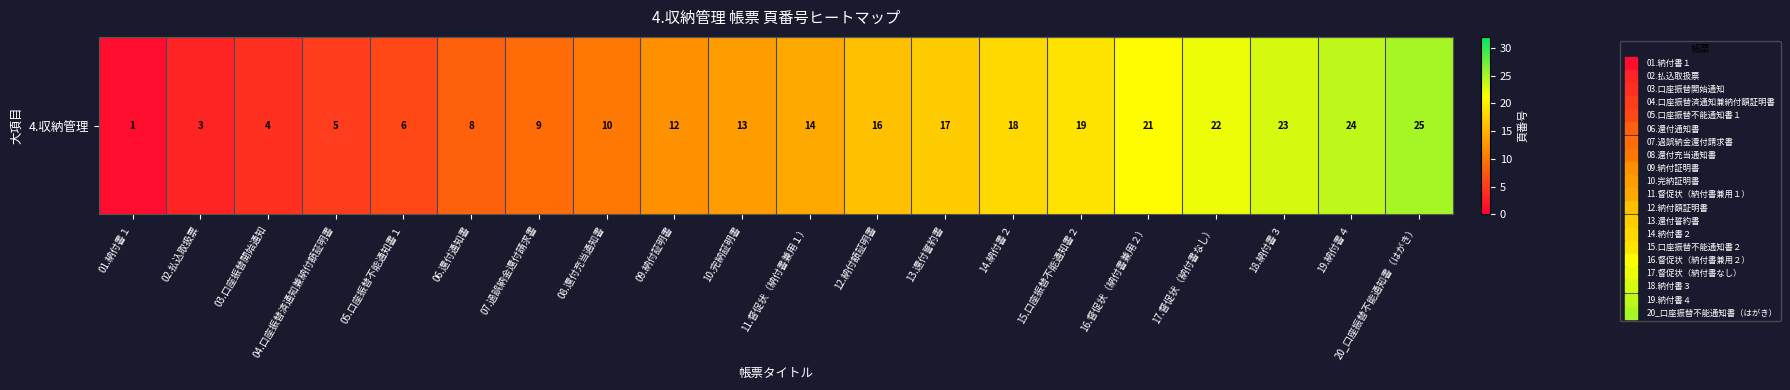

How many values exceed 14?

9